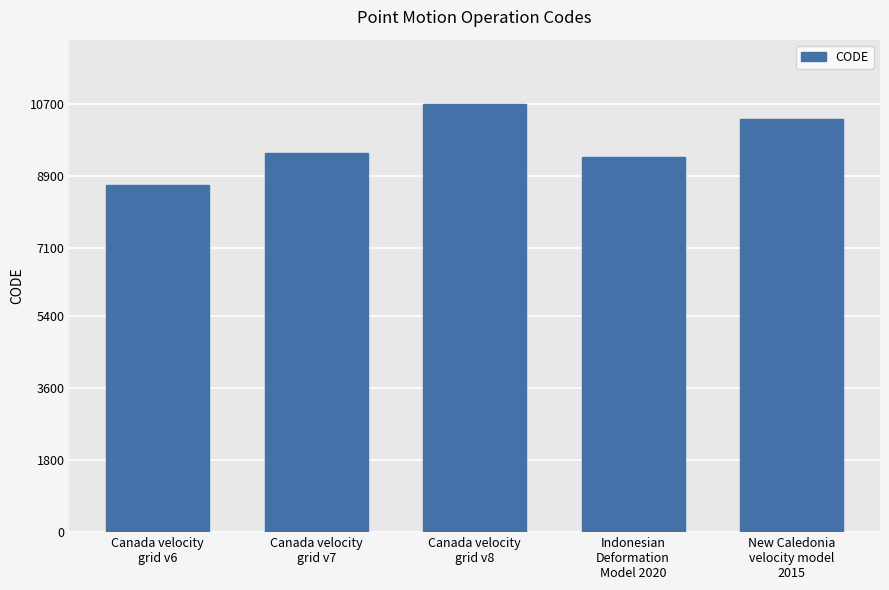

What is the sum of all values?

48564